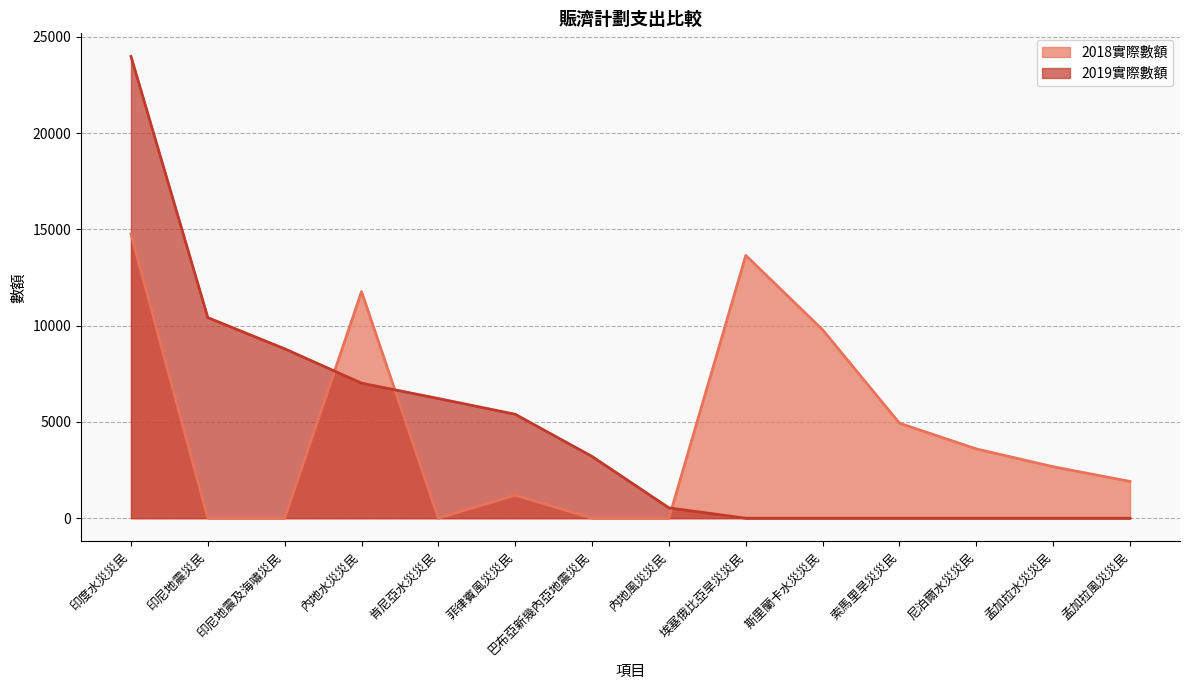

Which series ends up on top after the final intersection of 2018實際數額 and 2019實際數額?

2018實際數額